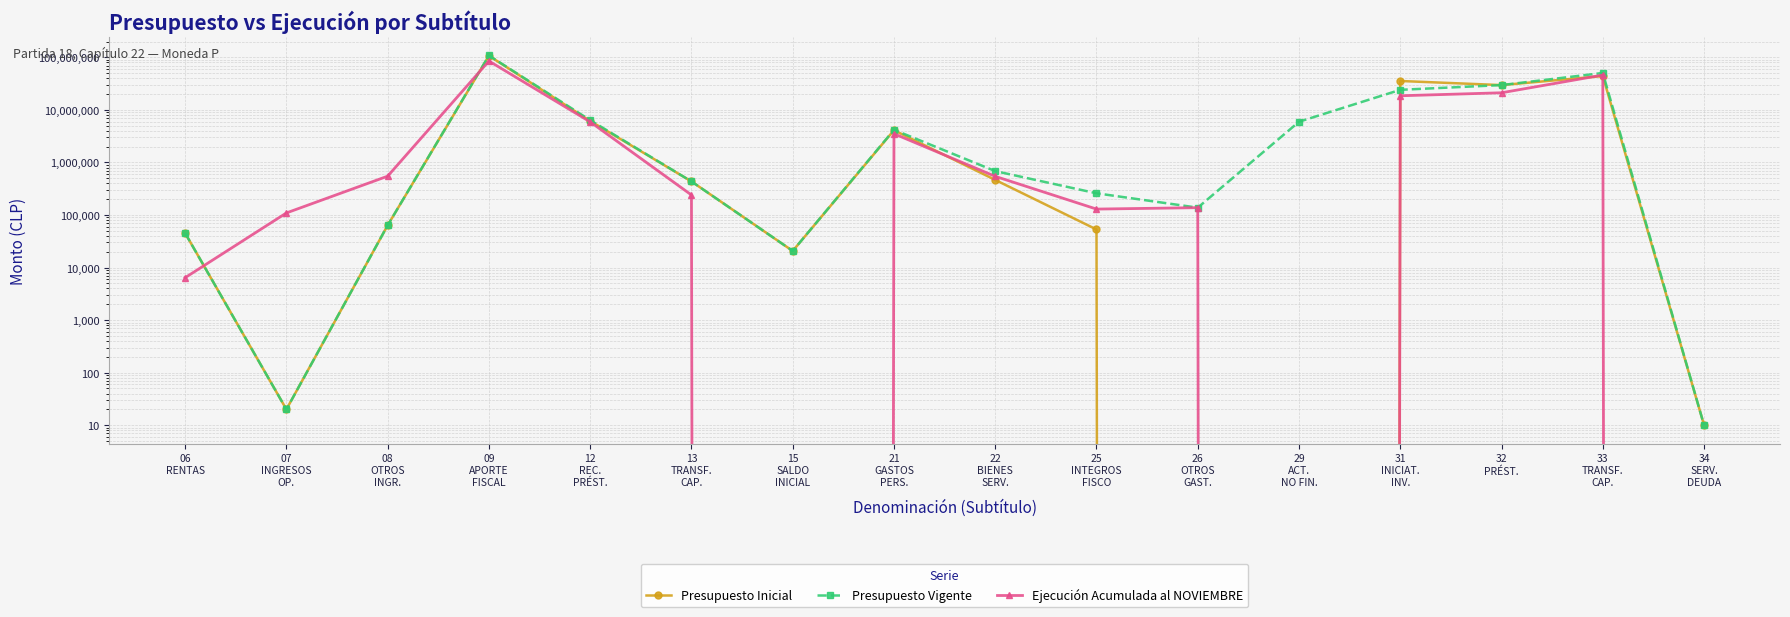

Does the chart display data point markers on the line(s)?

Yes